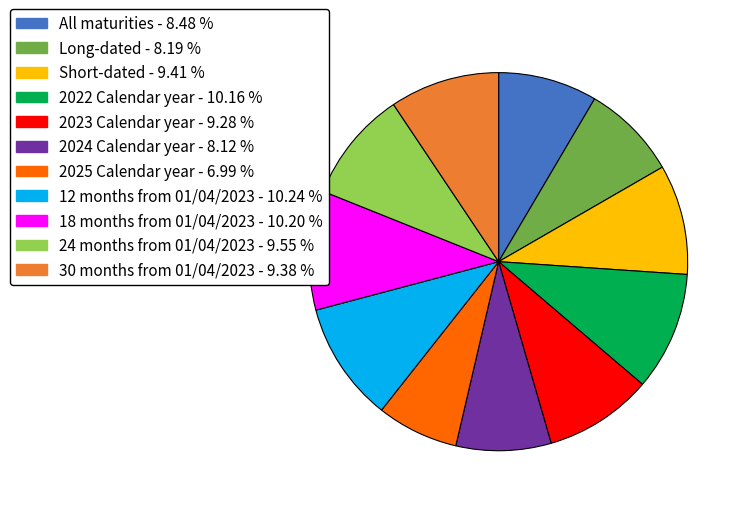

Between Short-dated and 2022 Calendar year, which is larger?

2022 Calendar year